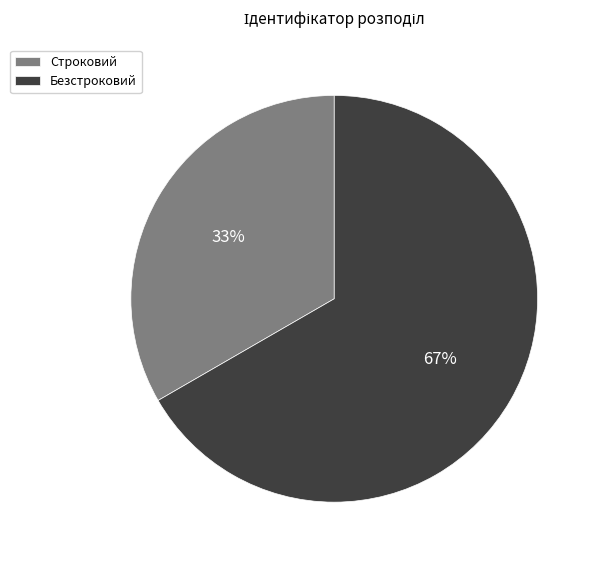

To the nearest percent, what is the average slice percentage?

50%